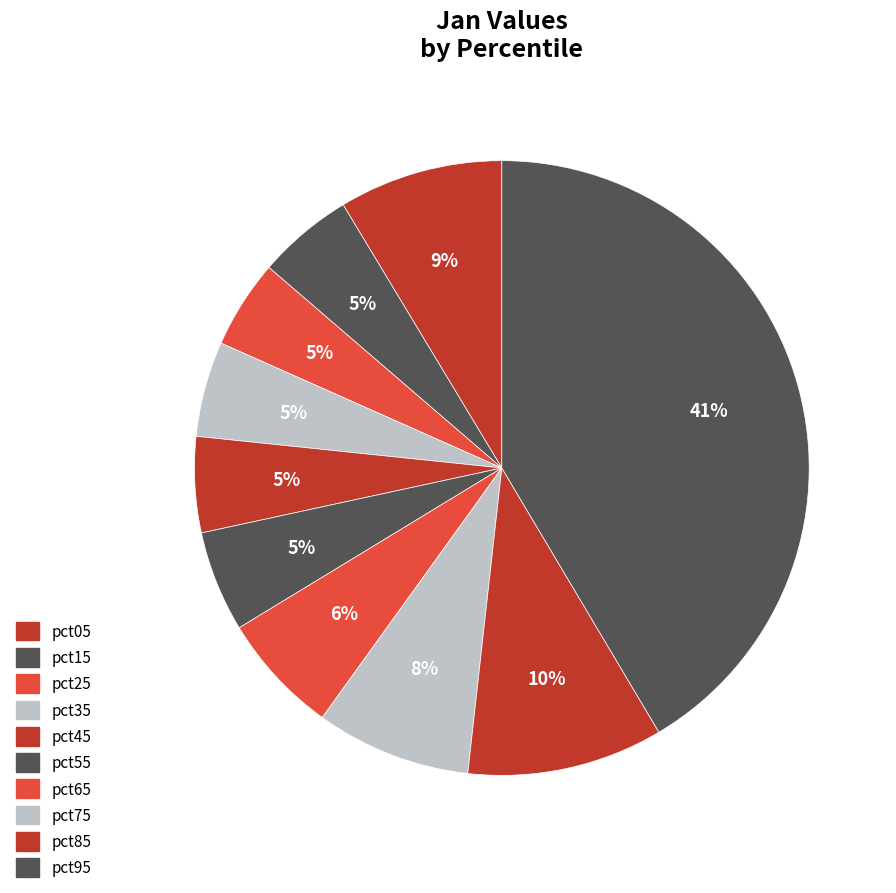

What percentage is the pct75 slice, to the nearest percent?

8%